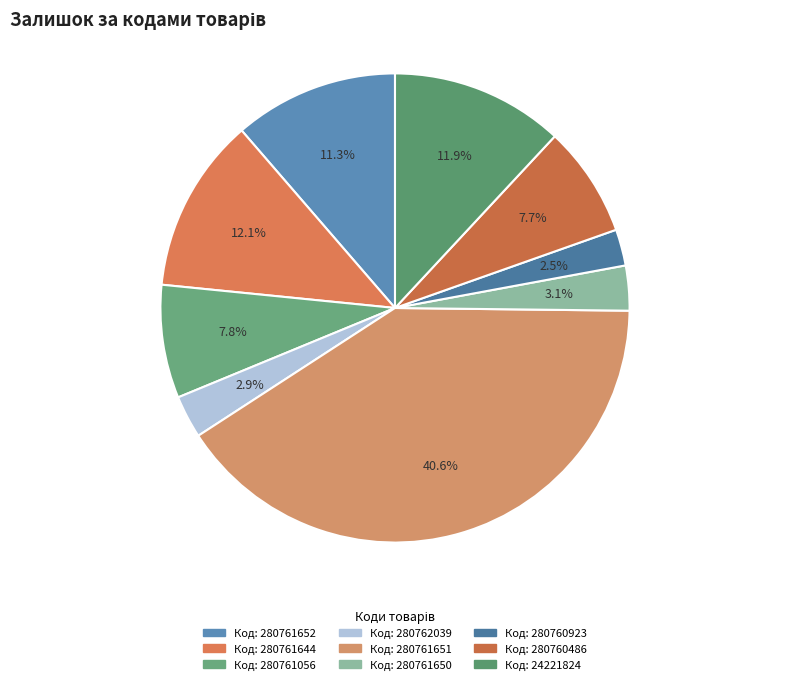

How many slices are in this pie chart?

9